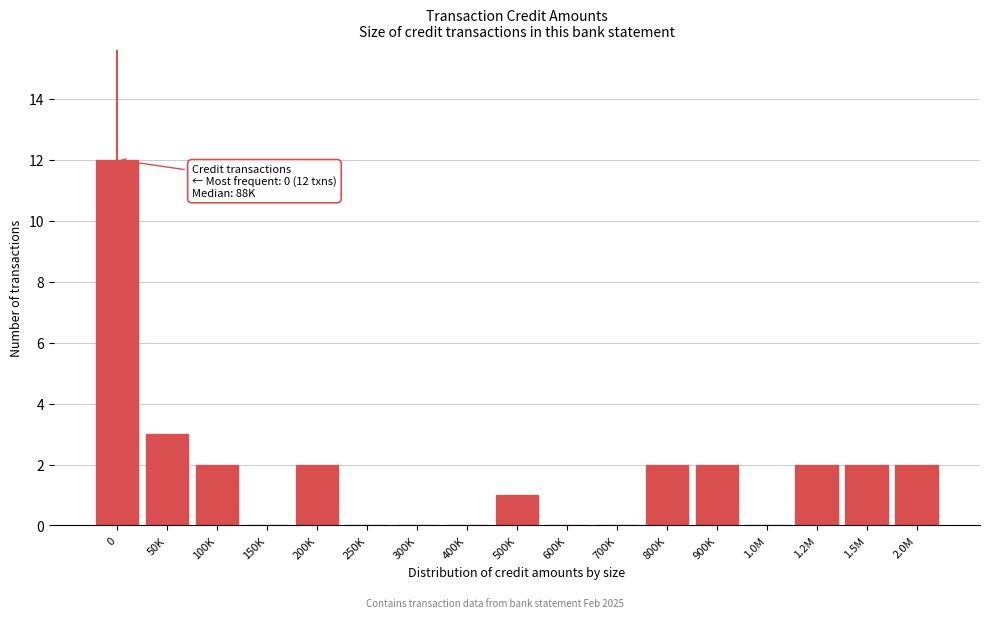

Reading right to left, what are all the values shown in this chart?

2.0M=2	1.5M=2	1.2M=2	1.0M=0	900K=2	800K=2	700K=0	600K=0	500K=1	400K=0	300K=0	250K=0	200K=2	150K=0	100K=2	50K=3	0=12